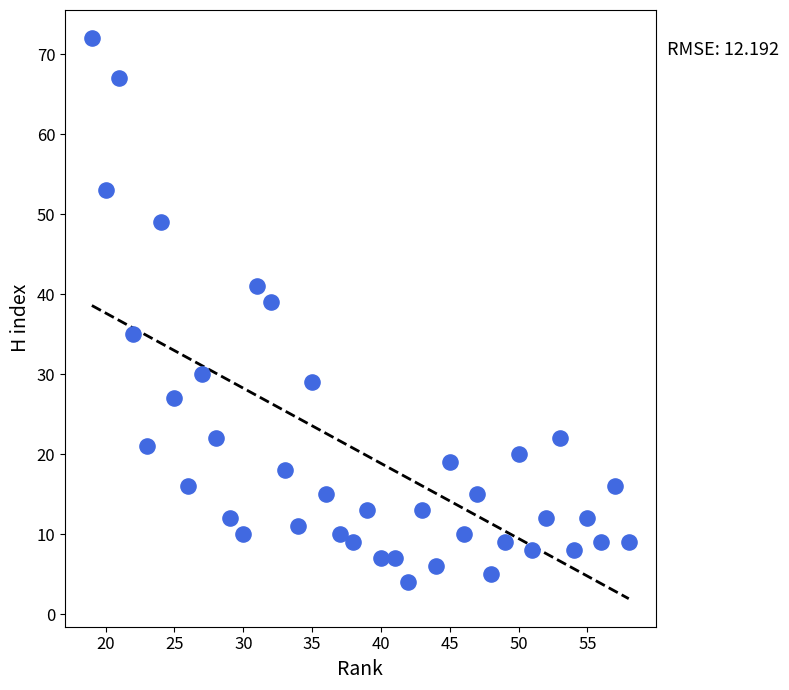

What Y value in the scatter plot is closest to 38?

39